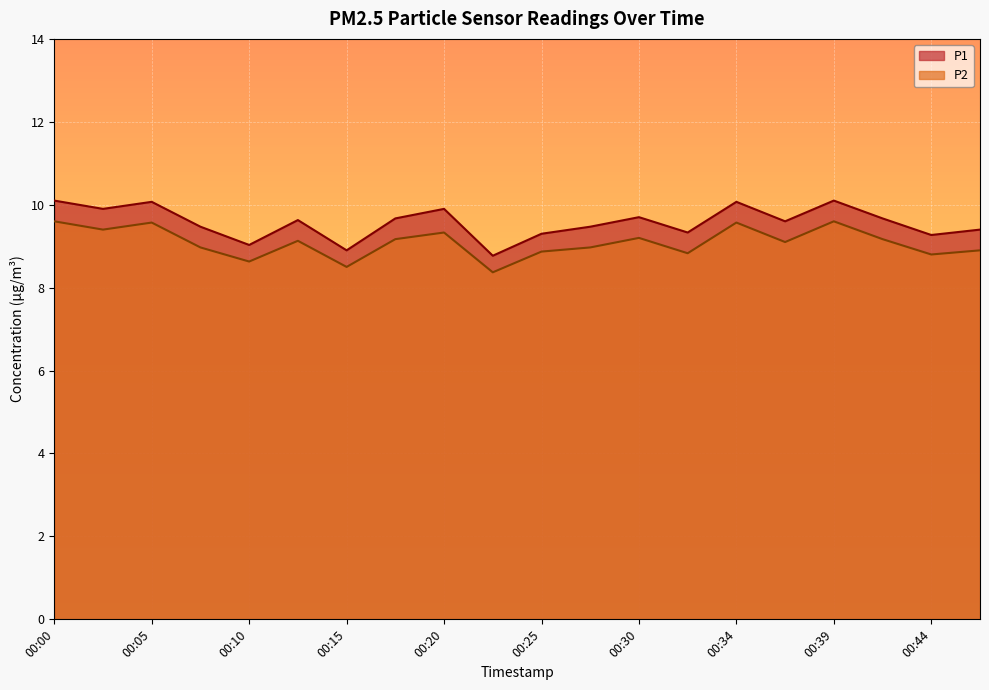

True or false: P2 and P1 cross at least once.

False